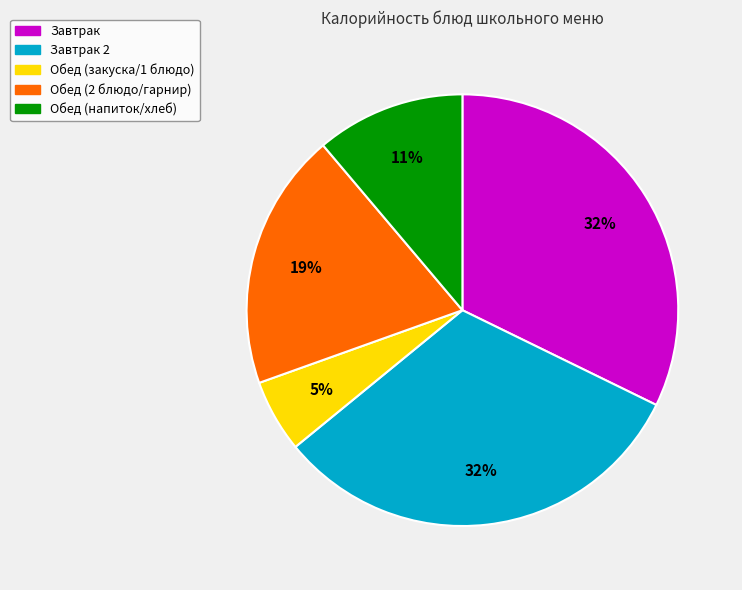

To the nearest percent, what percentage of the pie is Завтрак?

32%